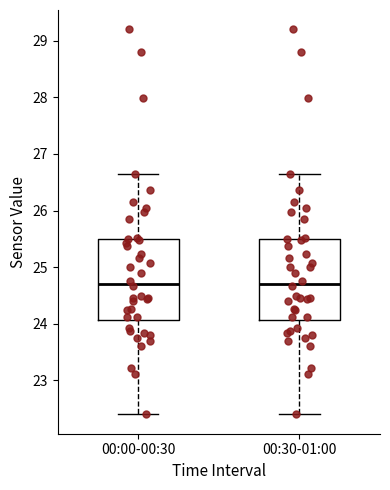

Reading left to right, transcribe this box plot: for each box, give where its median line is, the range the box spans, and where its two whiskers end, as read against the y-axis. The values are not printed on the chart, so give them approximately, as read against the axis.

00:00-00:30: median 24.7, box 24.1 to 25.5, whiskers 22.4 to 26.7
00:30-01:00: median 24.7, box 24.1 to 25.5, whiskers 22.4 to 26.7